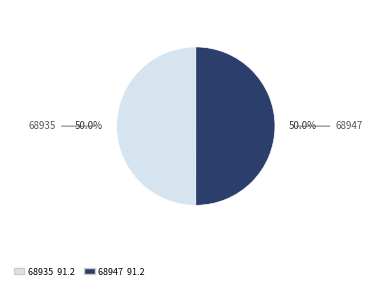

Combined, do 68935 and 68947 account for over 50%?

Yes